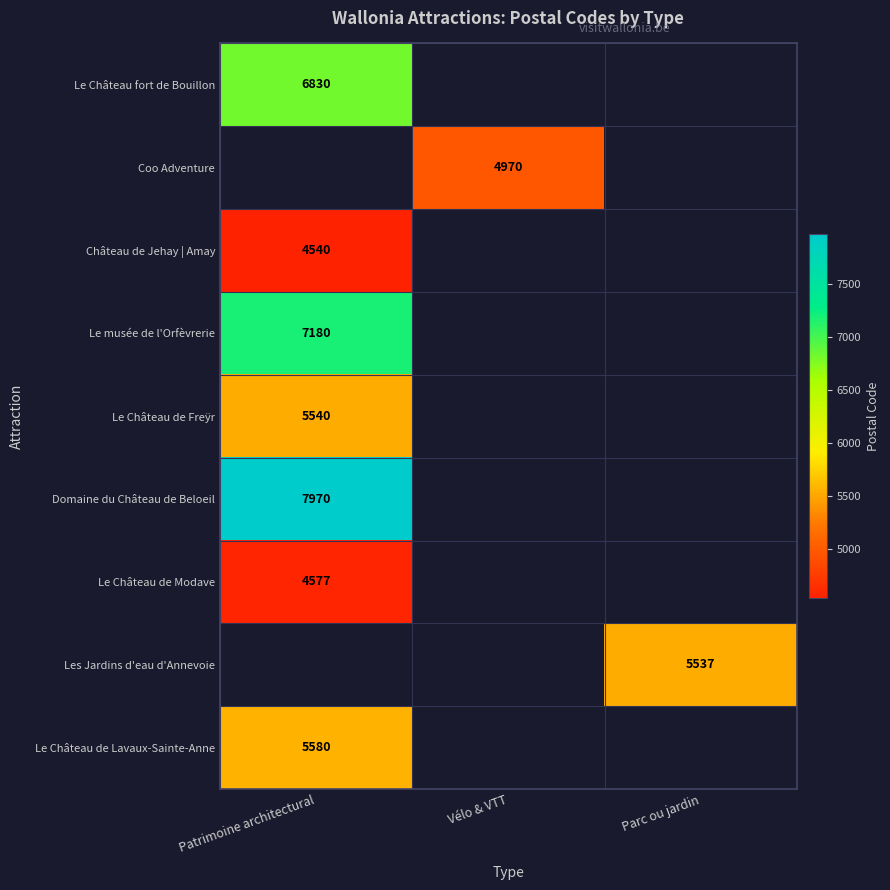

True or false: Le Château de Modave has a value of 4577 at Patrimoine architectural.

True